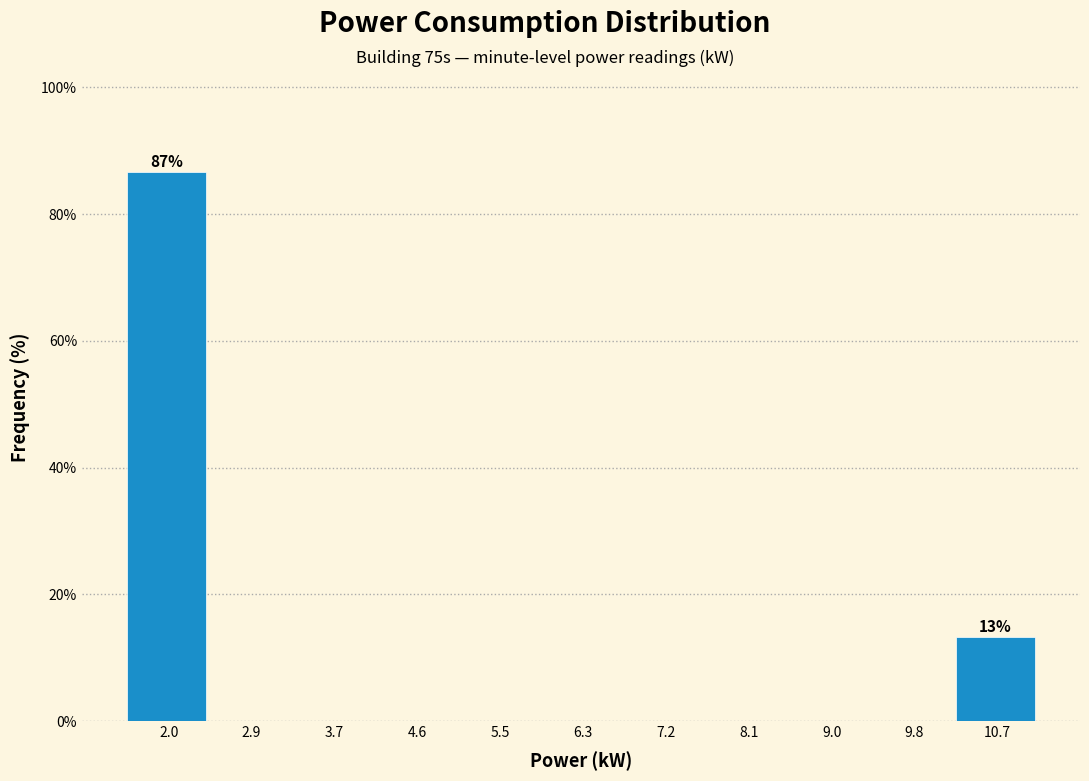

Over which range of the x-axis is the bar tallest?

1.6 to 2.4